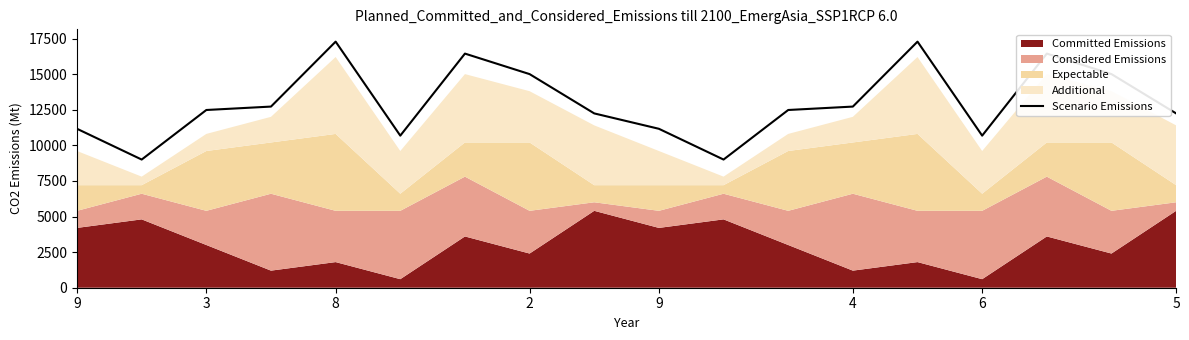

True or false: the data shows 12240 at 5.

True